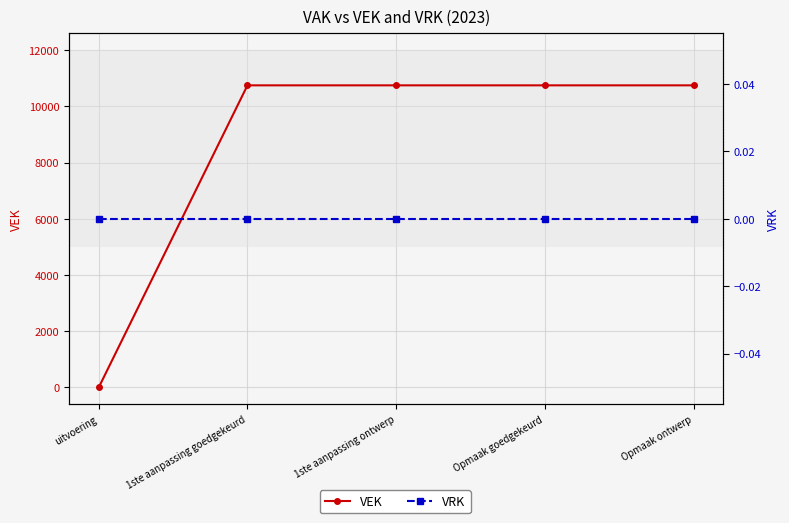

The VEK series shows 18481 at 1ste aanpassing ontwerp. True or false?

False